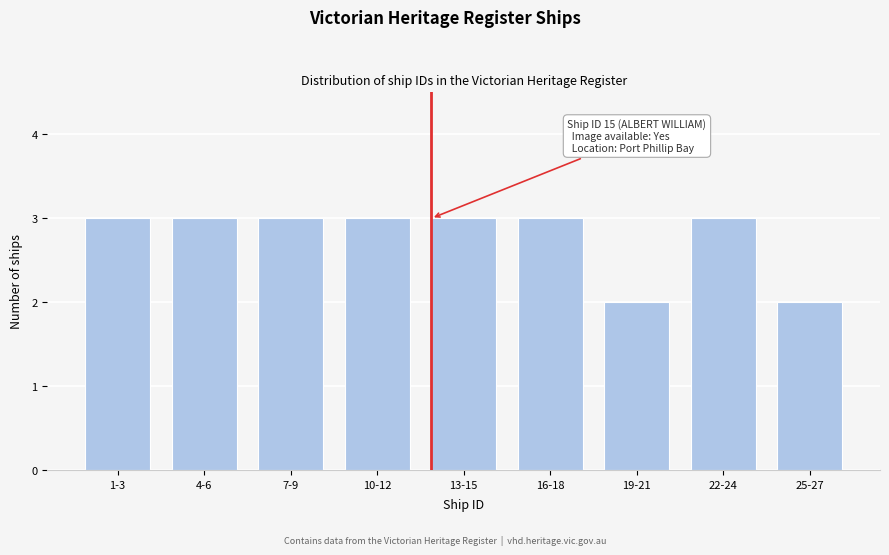

Reading left to right, extract all data points from this chart.

1-3=3	4-6=3	7-9=3	10-12=3	13-15=3	16-18=3	19-21=2	22-24=3	25-27=2